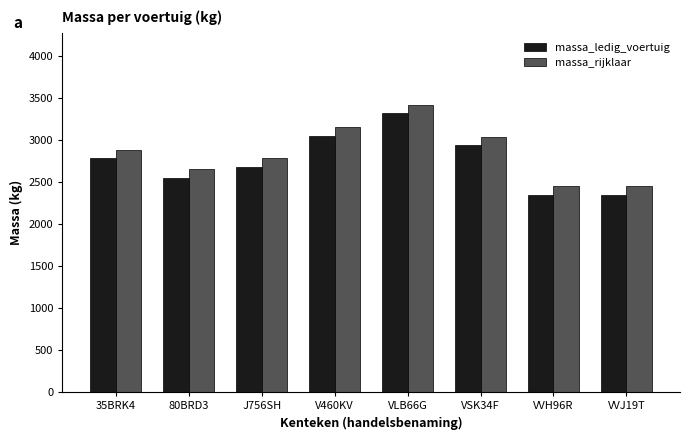

What is the difference between the highest and lowest values at VLB66G?

100